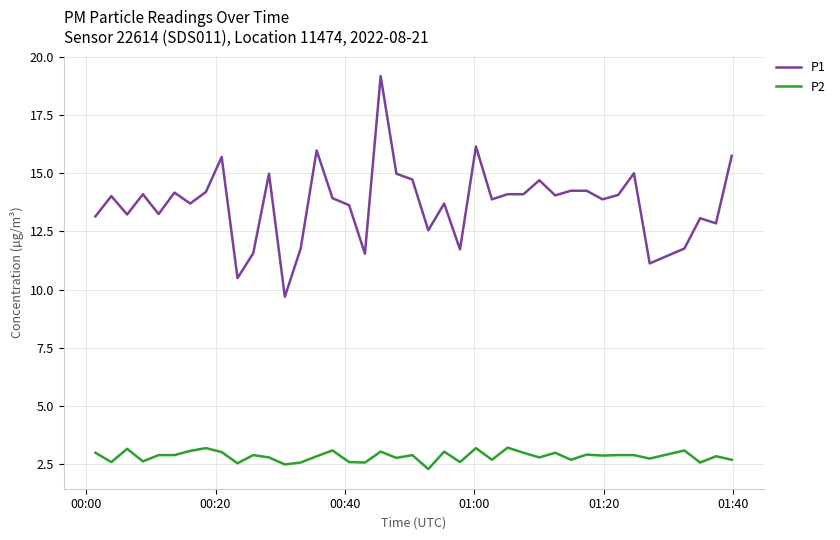

Which series has the widest spread of values?

P1